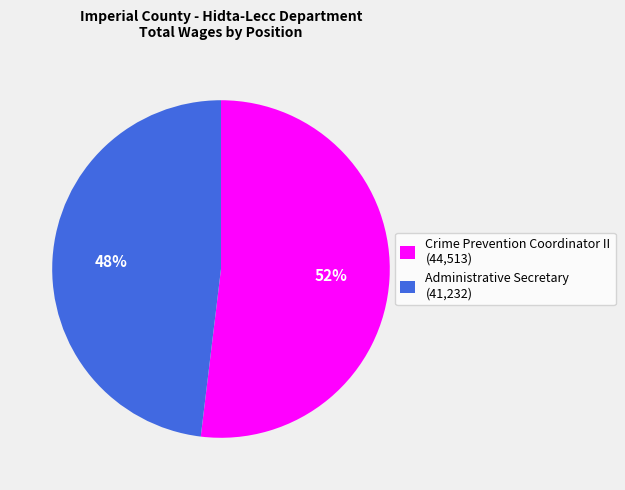

Count the number of slices in the pie.

2